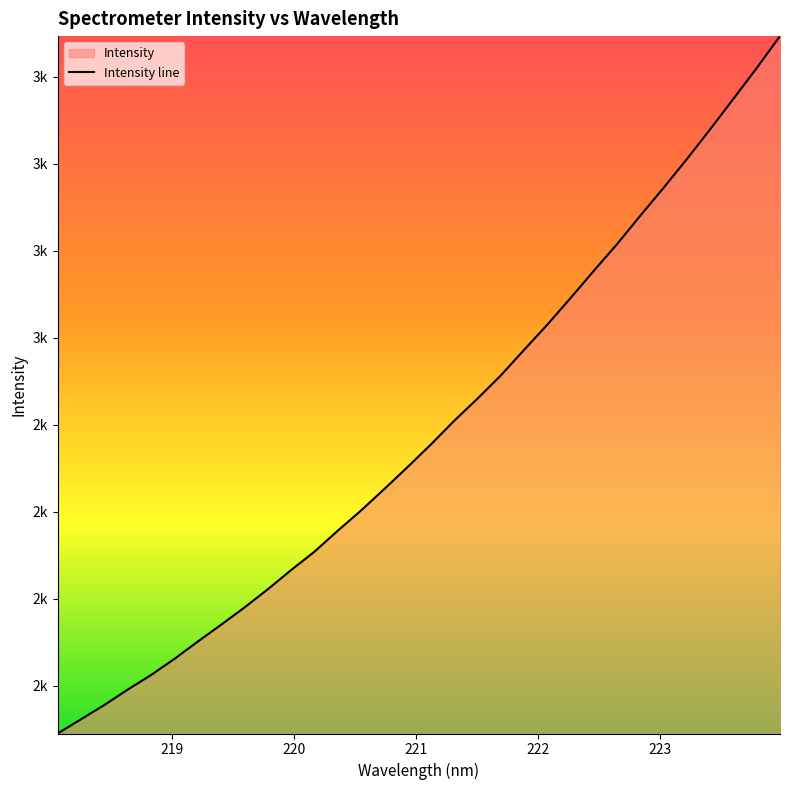

Where is the data nearest to the value 2491?

221.6902